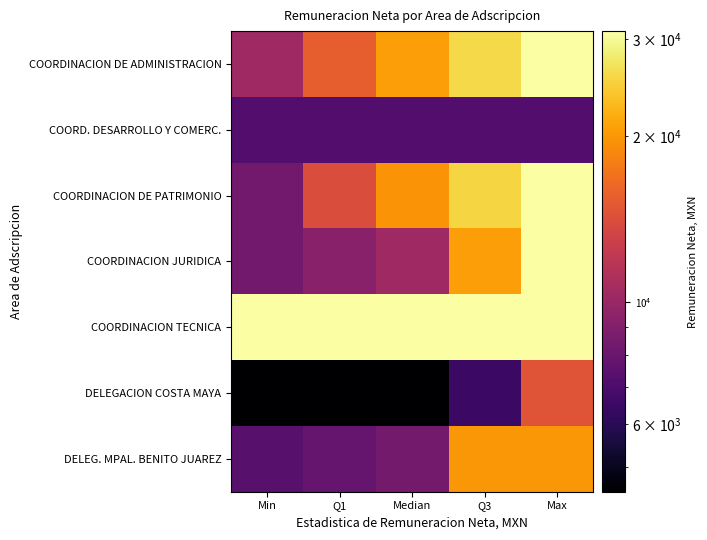

At which category is the sum across all series the highest?

Max